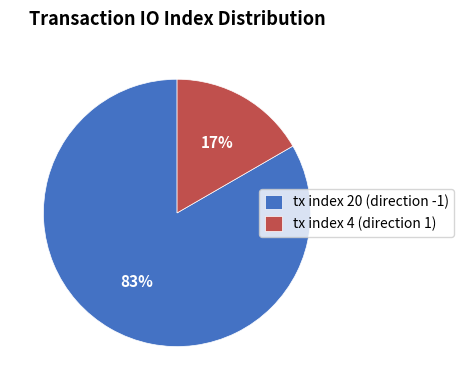

The tx index 20 (direction -1) slice represents 74% of the pie. True or false?

False